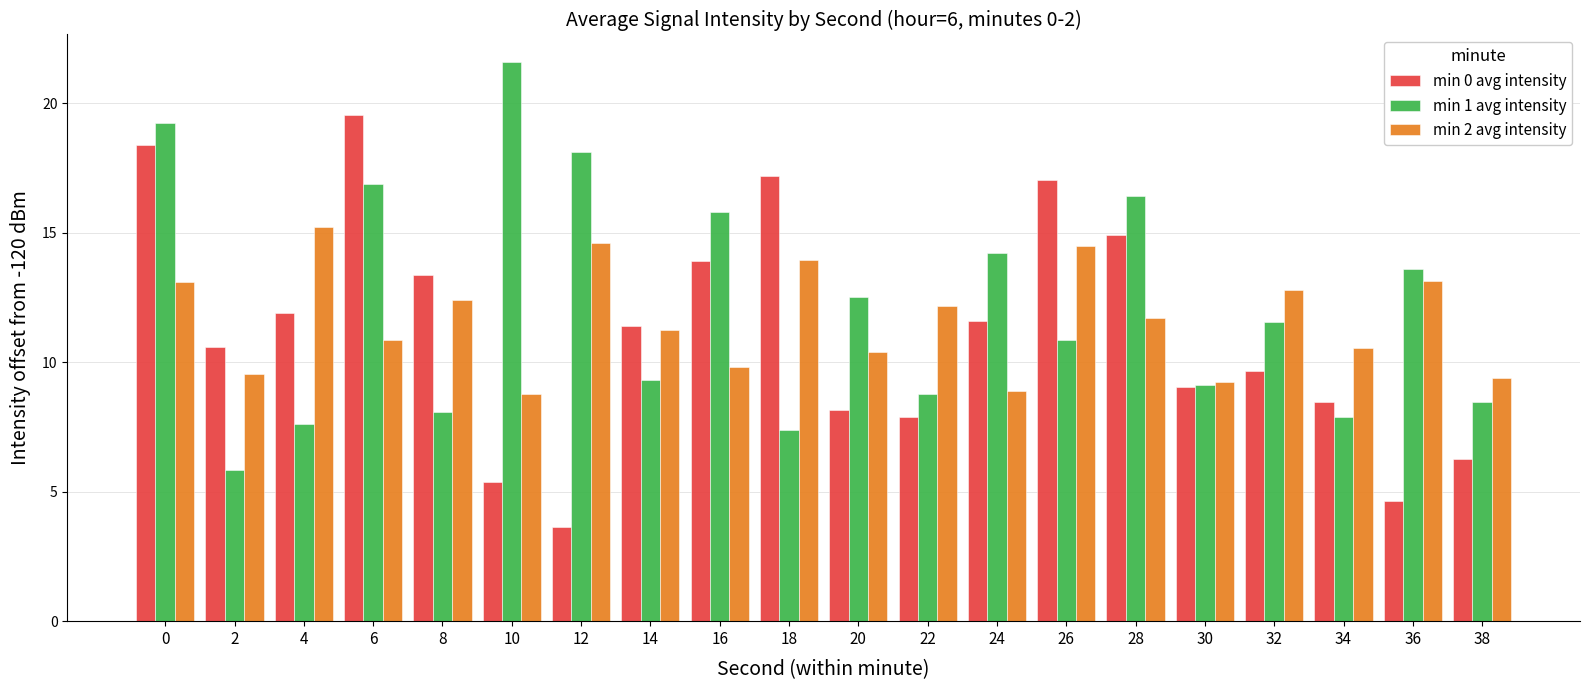

The value of min 2 avg intensity at 28 is 16.4. True or false?

False